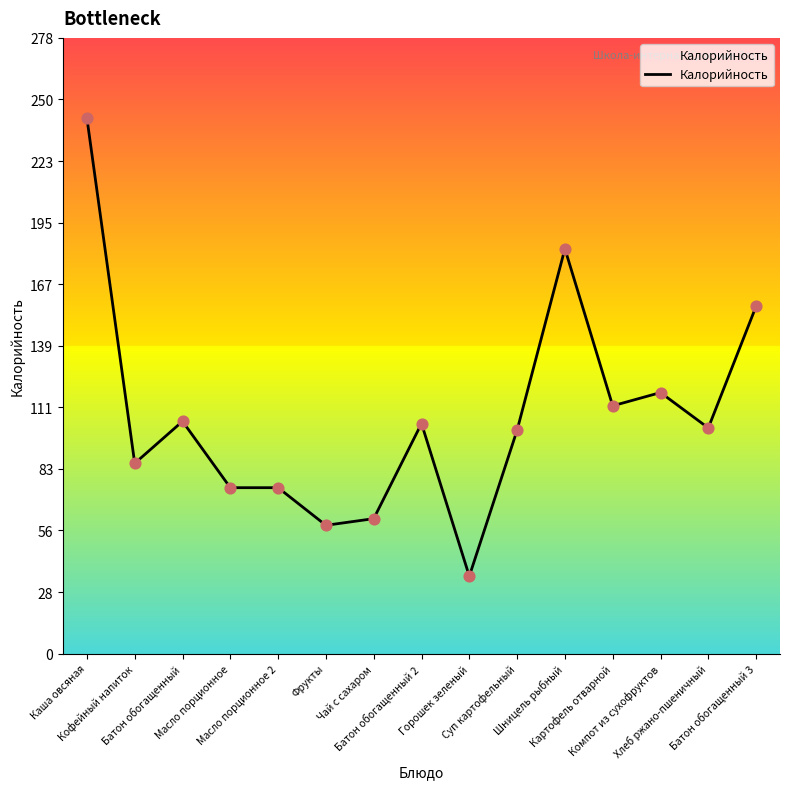

Which has a higher value, Кофейный напиток or Горошек зеленый?

Кофейный напиток